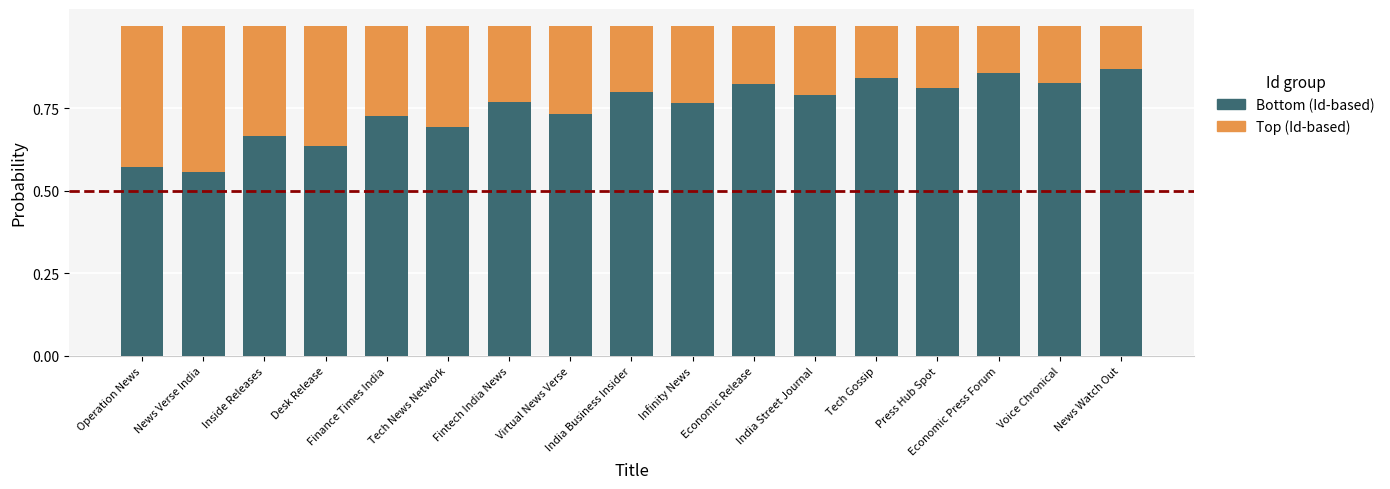

The value of Bottom (Id-based) at Inside Releases is 0.7. True or false?

True